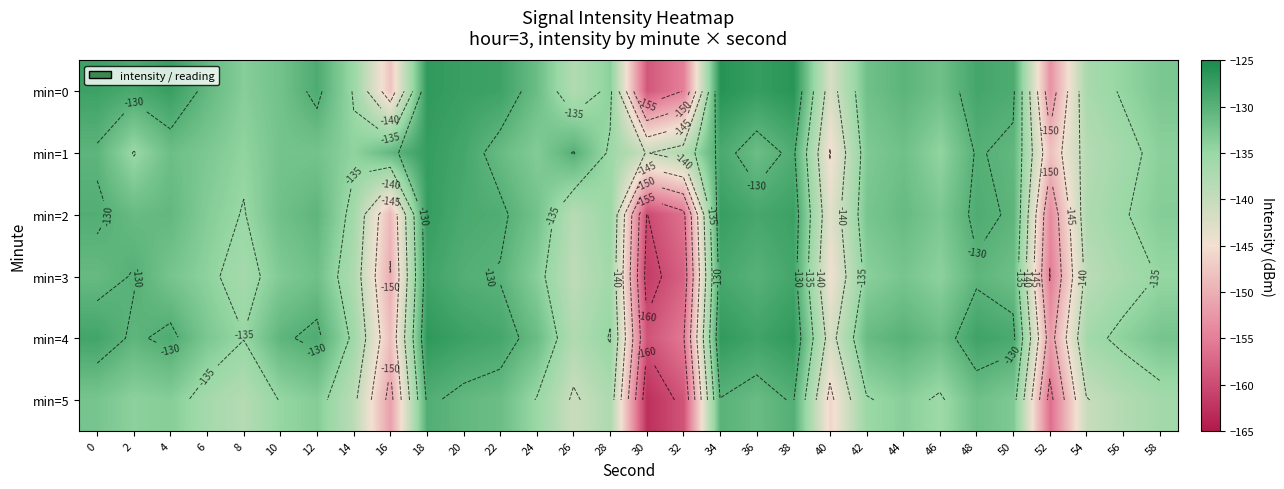

At which label is min=5 closest to -146?

40